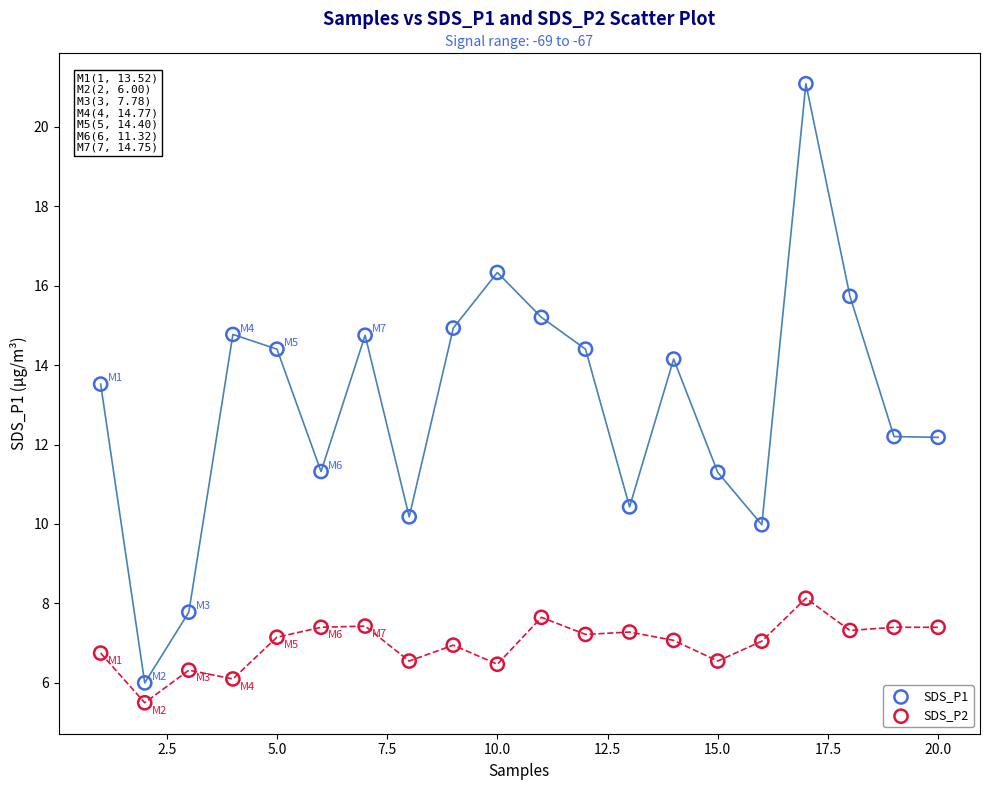

Across all series, what Y value is closest to 13?

13.5